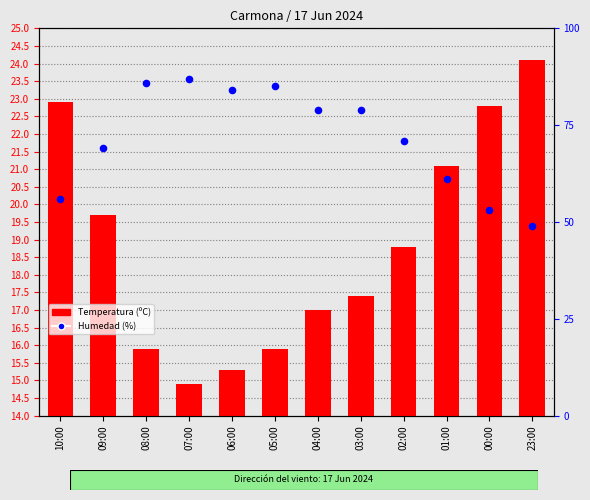

Which series has the largest total across all categories?

Humedad (%)